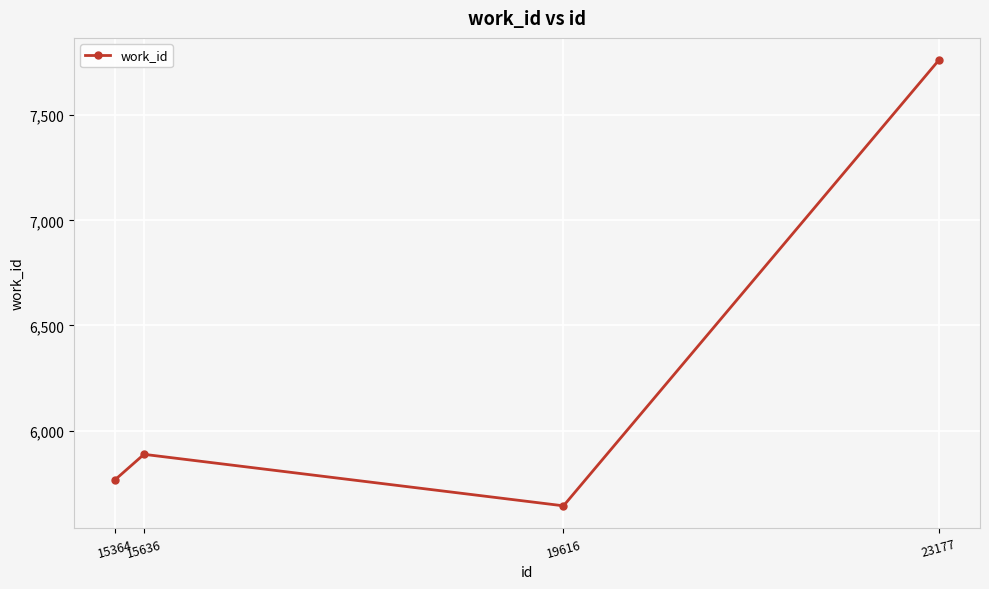

Reading right to left, list all the values displayed in this chart.

23177=7762	19616=5642	15636=5887	15364=5767